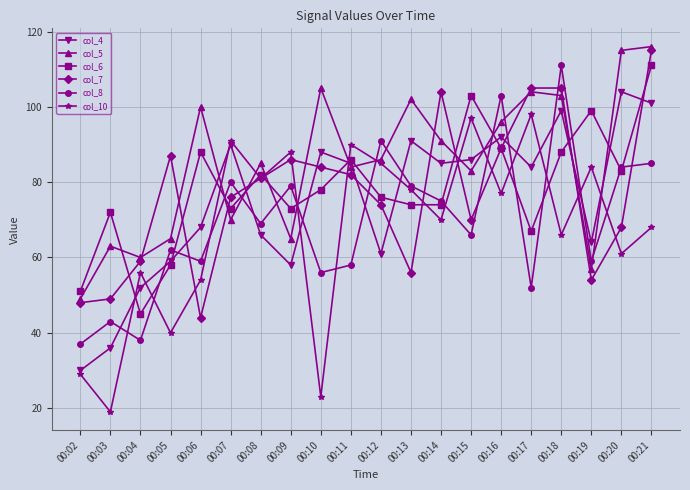

Count the number of categories in the chart.

20